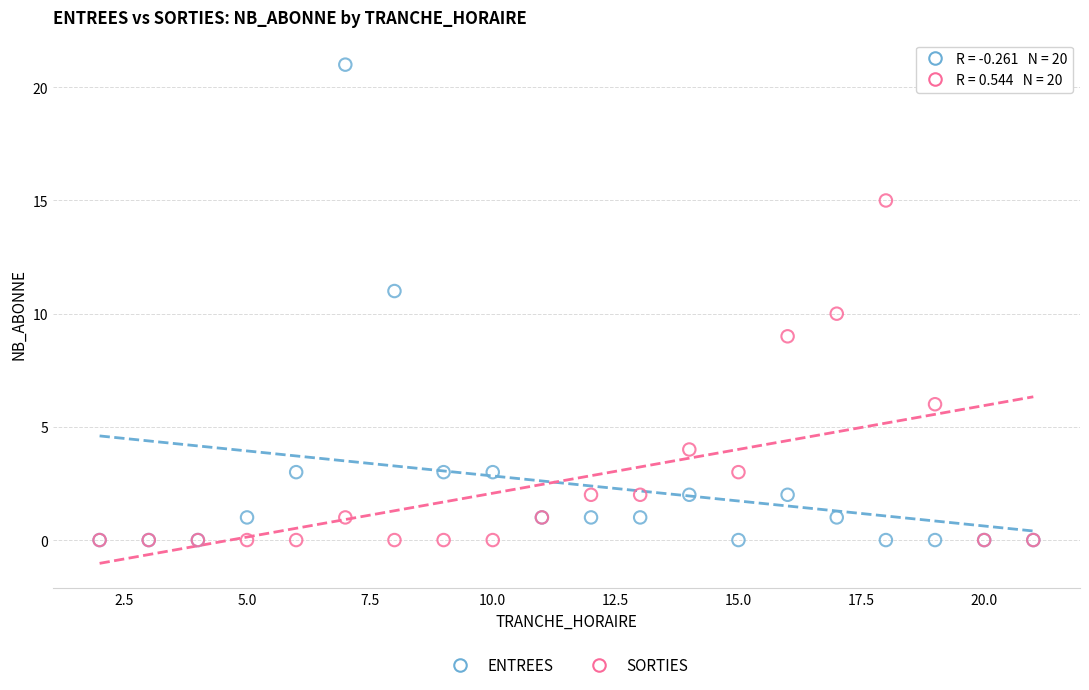

In the SORTIES series, what Y value is closest to 7?

6